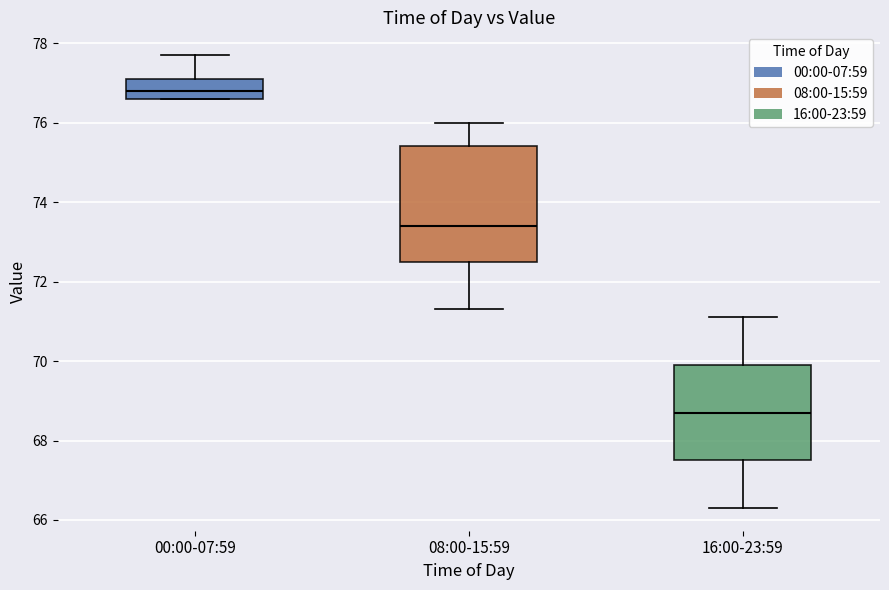

Which box has the highest median line?

00:00-07:59